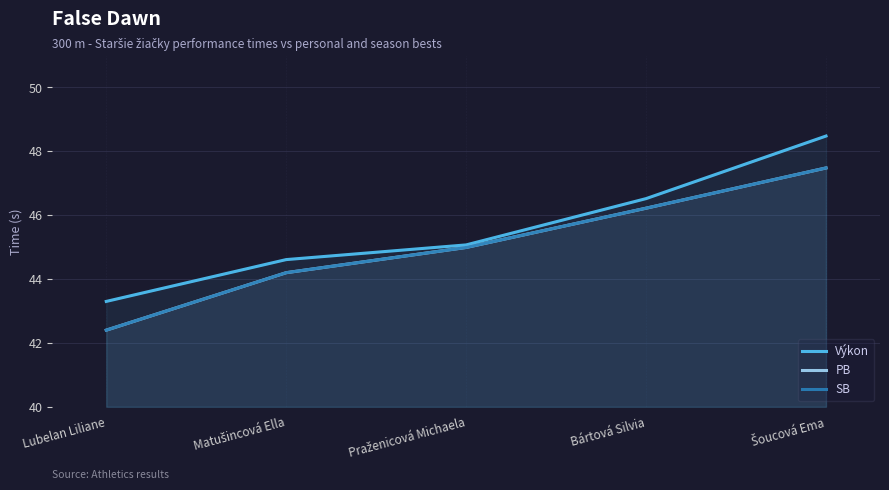

What is the spread (max minus min) of values at Lubelan Liliane?

0.9